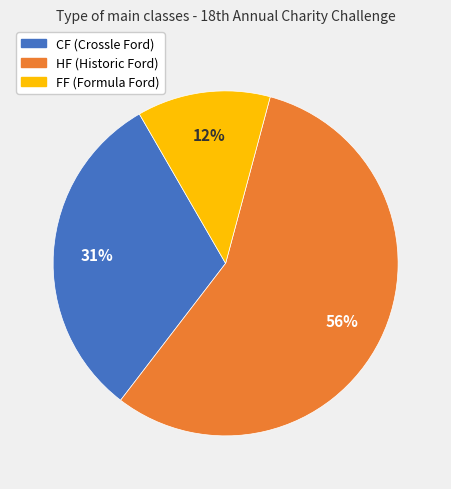

The CF slice represents 31% of the pie. True or false?

True